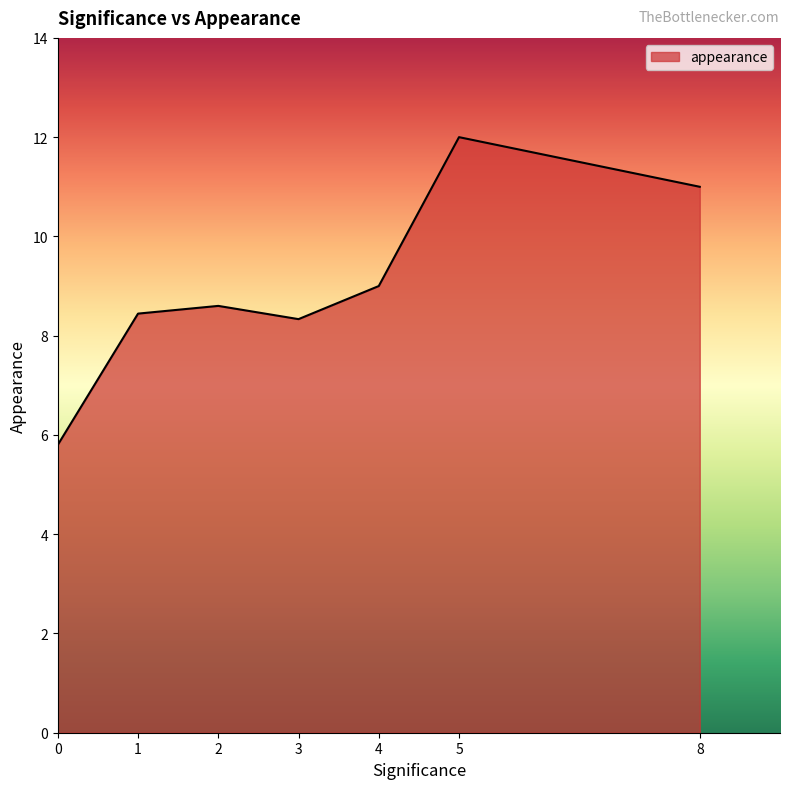

How many series are shown in this chart?

1